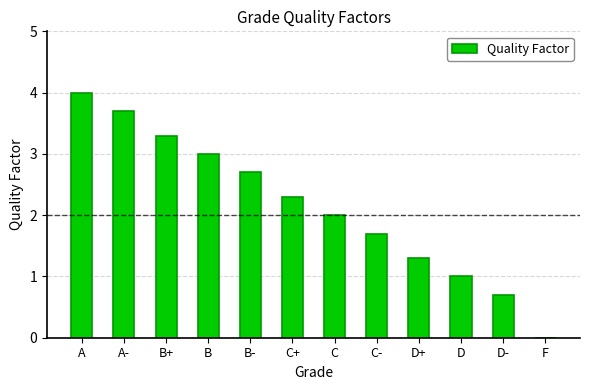

Are the bars horizontal?

No